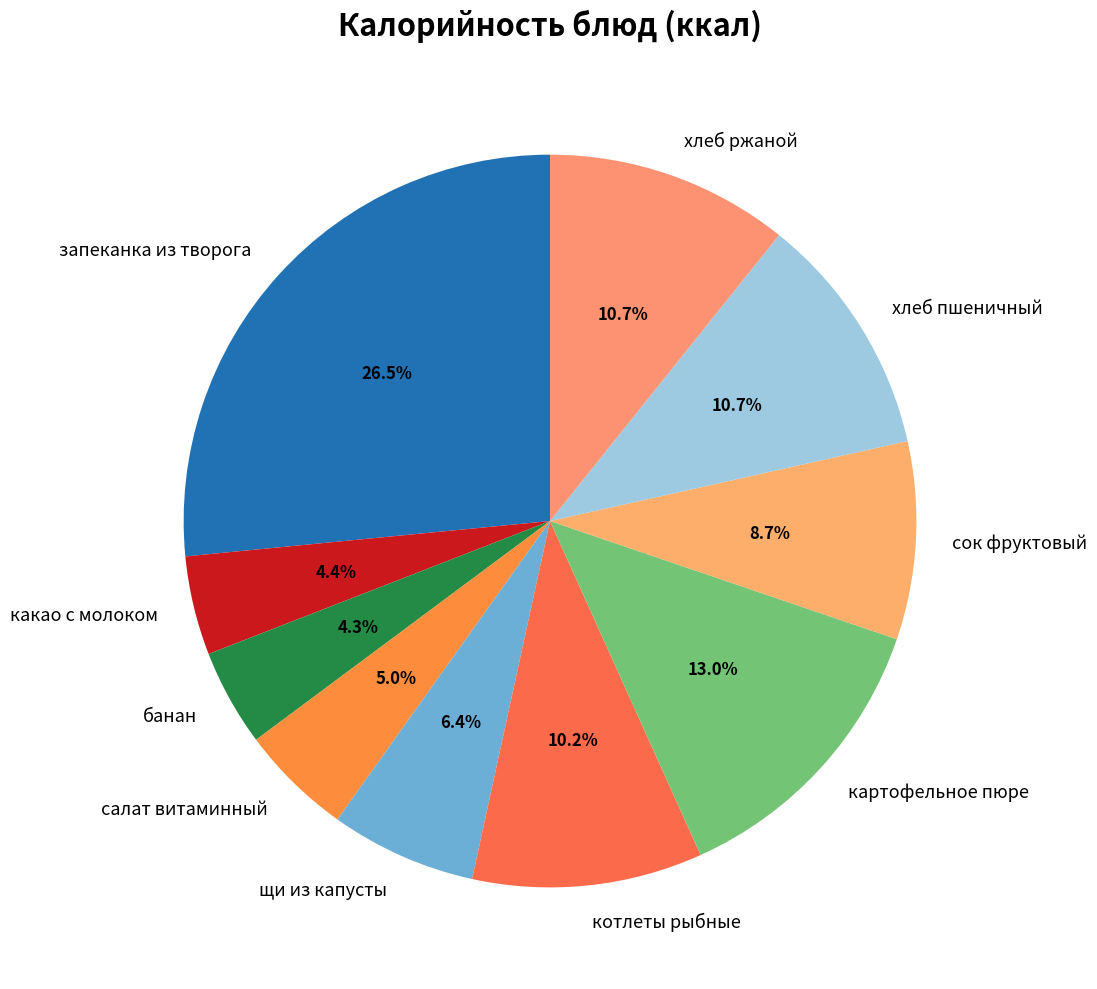

True or false: картофельное пюре accounts for 13% of the total.

True